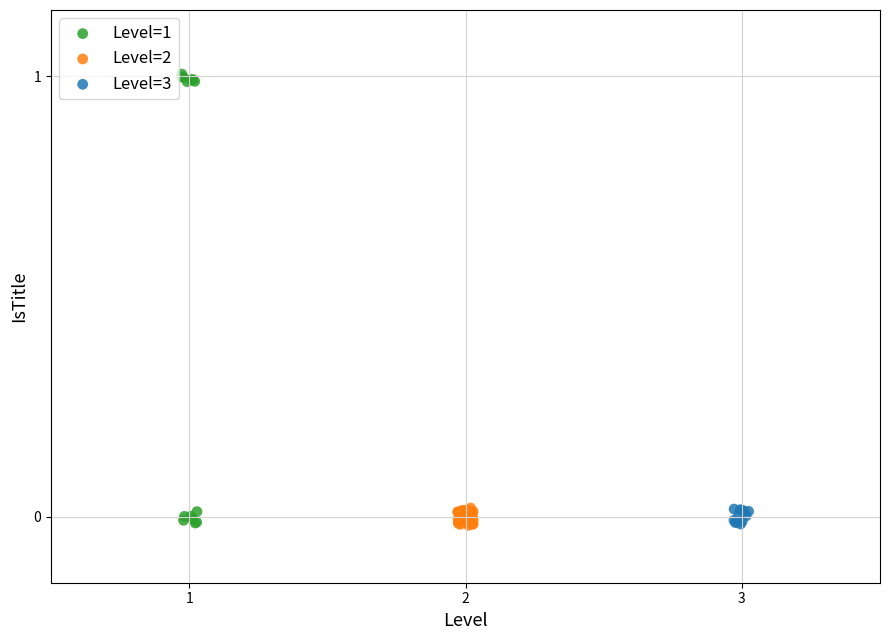

Which series reaches the maximum Y coordinate?

Level=1